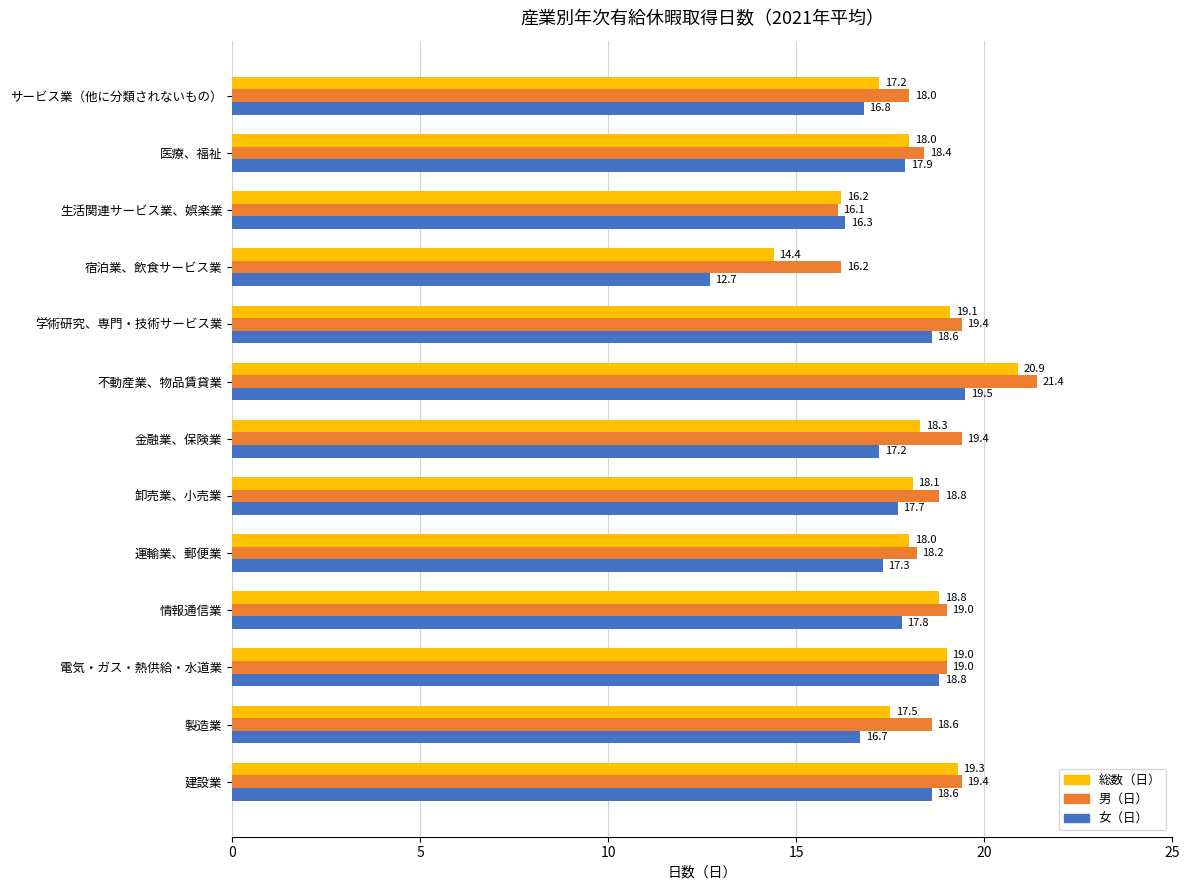

Which series changed the most between 製造業 and 医療、福祉?

女（日）